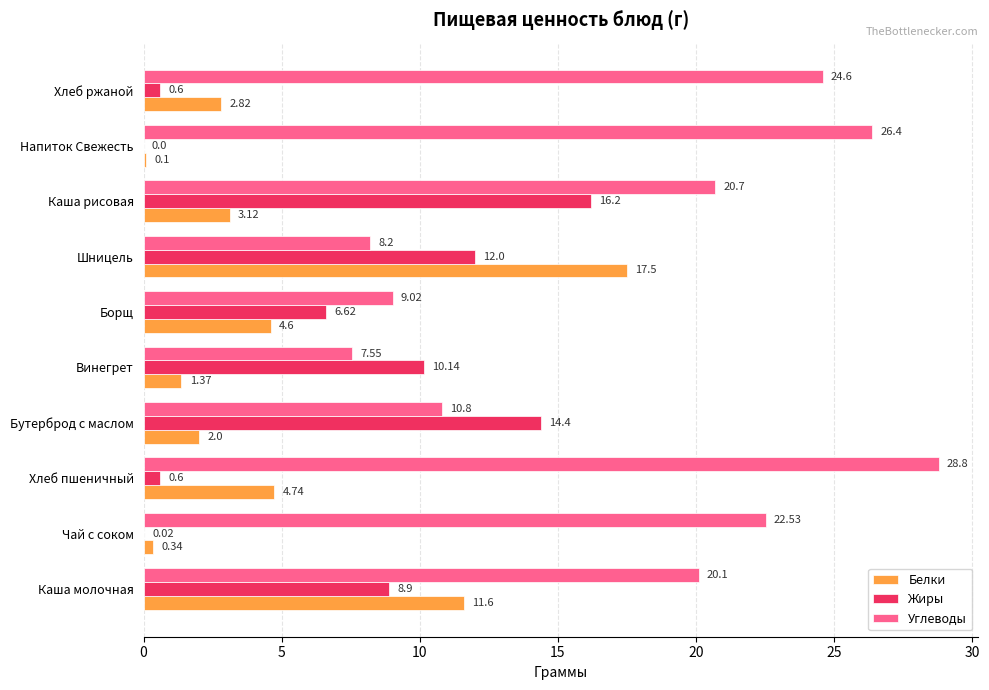

What is the greatest value displayed?

28.8